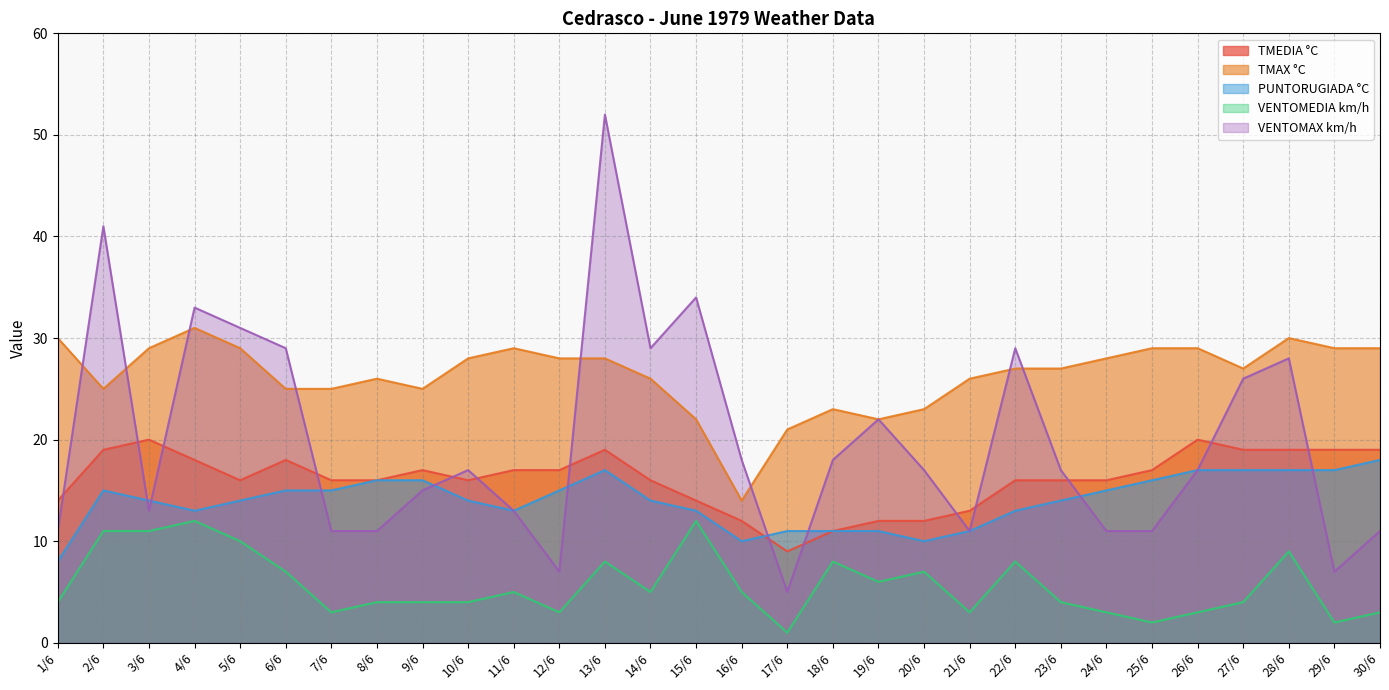

What is the label of the 15th point from the right?

16/6